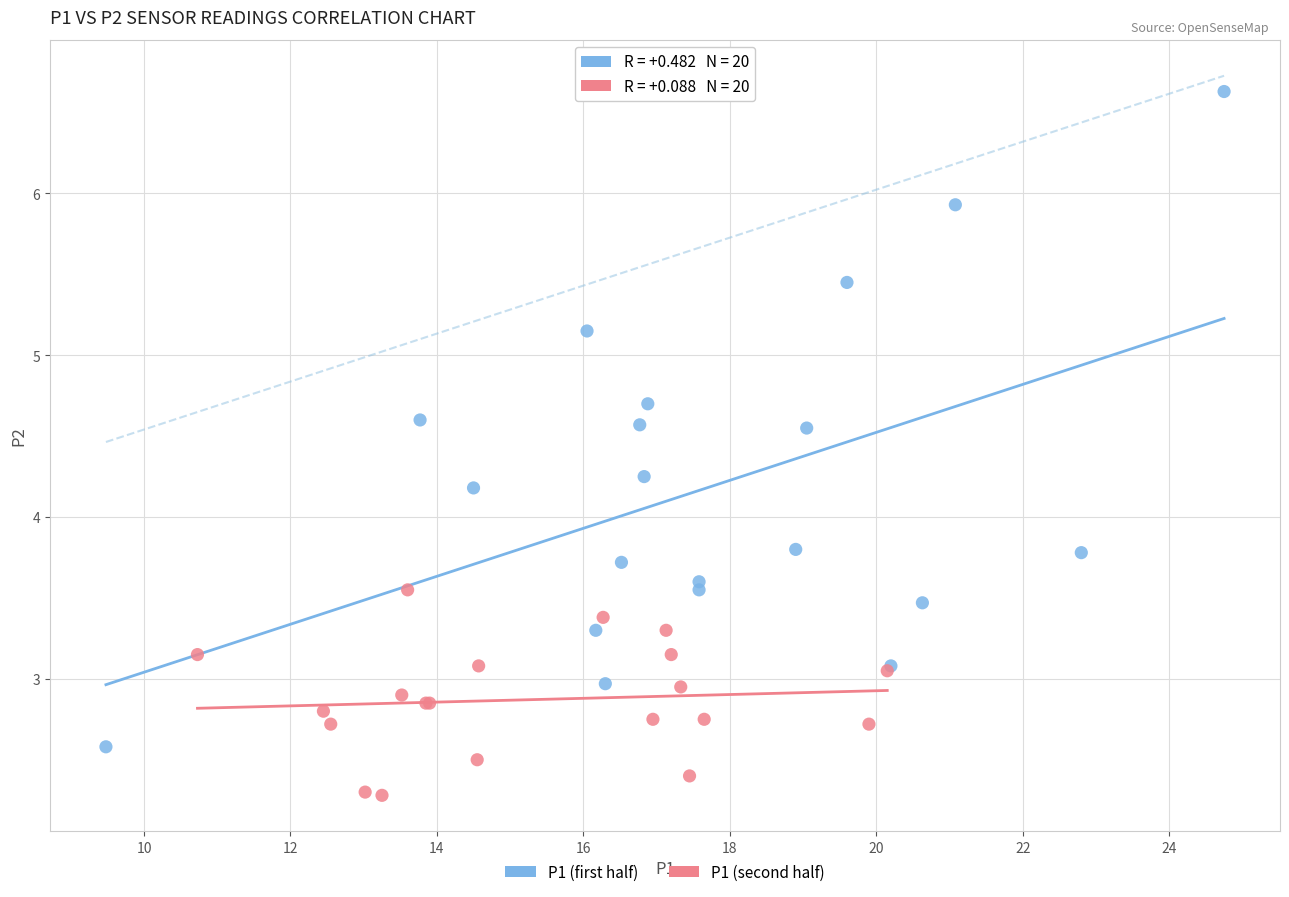

Which series contains the highest Y value?

P1 (first half)